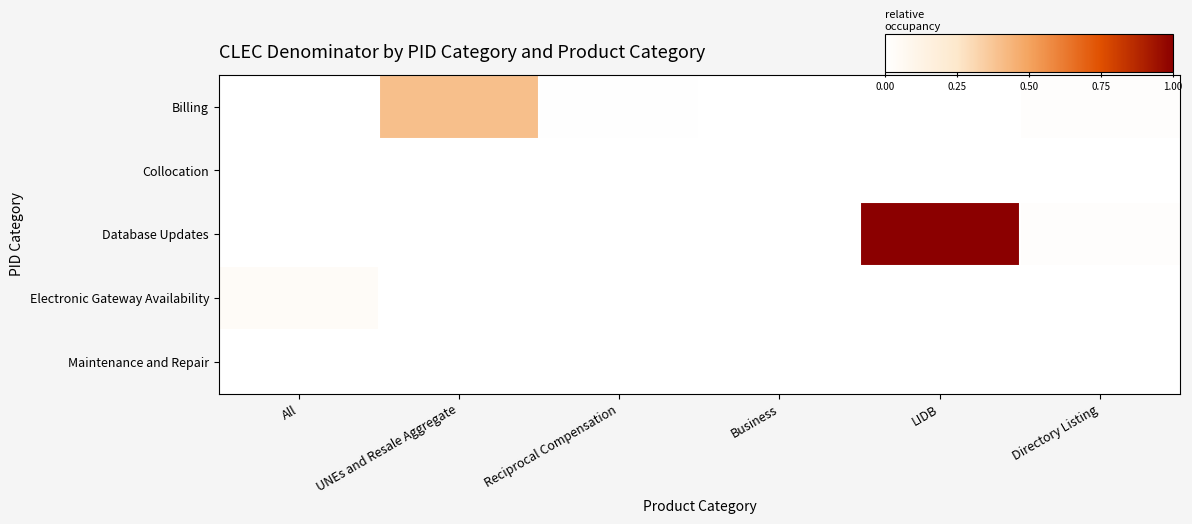

What is the greatest value displayed?

1.0